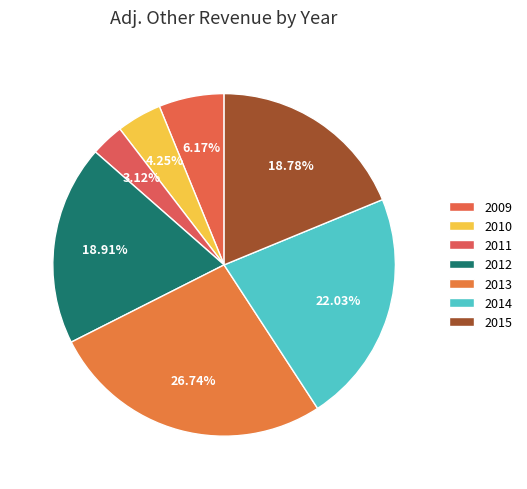

How many segments does this pie chart have?

7